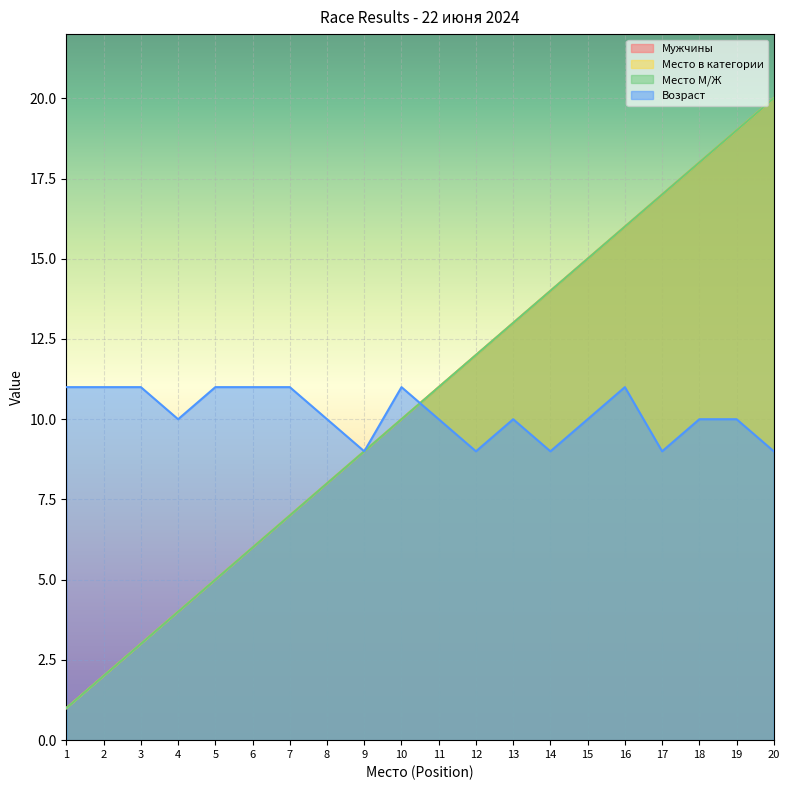

True or false: Мужчины and Место в категории intersect in this chart.

False